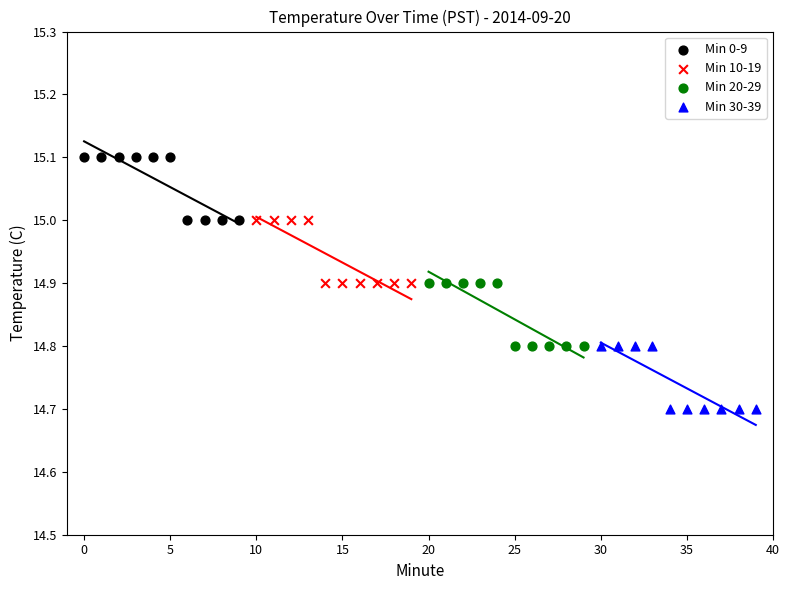

Which series contains the highest Y value?

Min 0-9